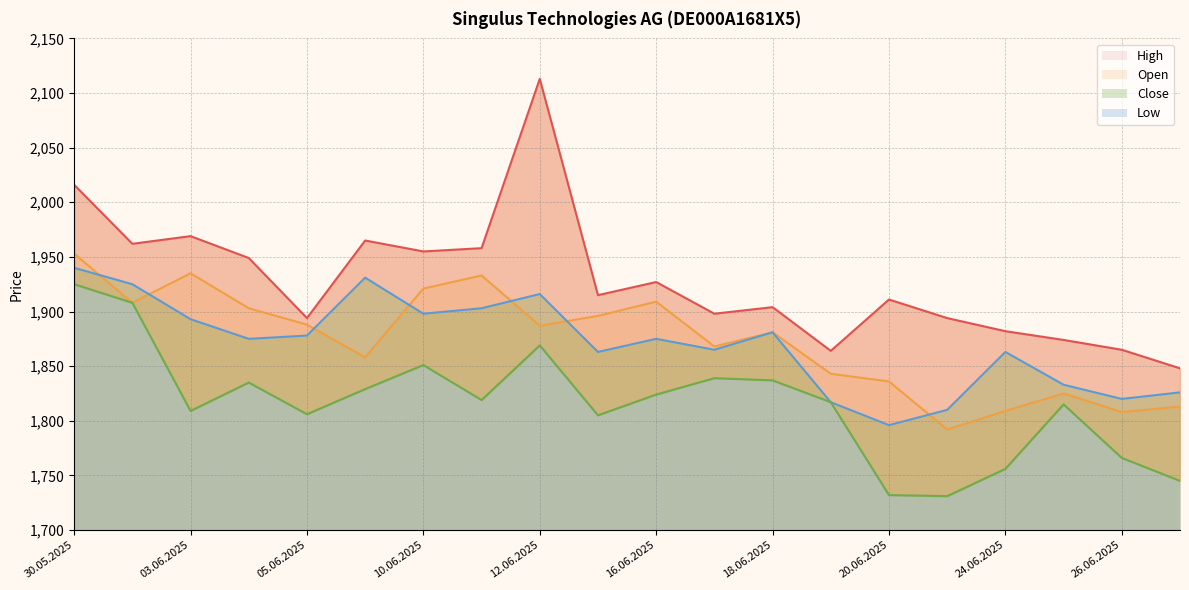

What is the minimum value shown in the chart?

1731